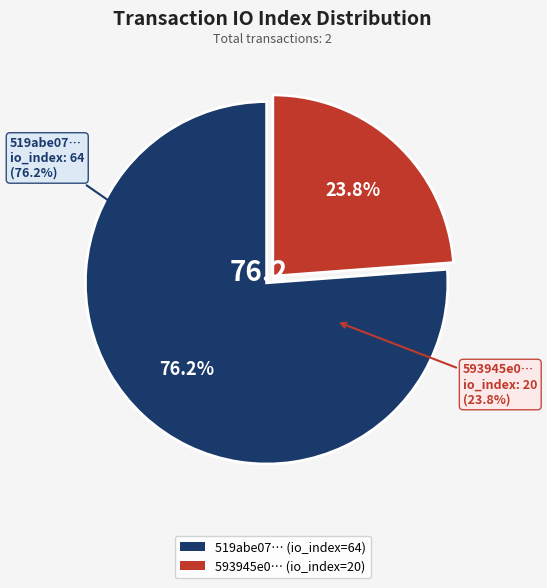

Combined, what portion of the pie is io_index_20 and io_index_64?

100.0%